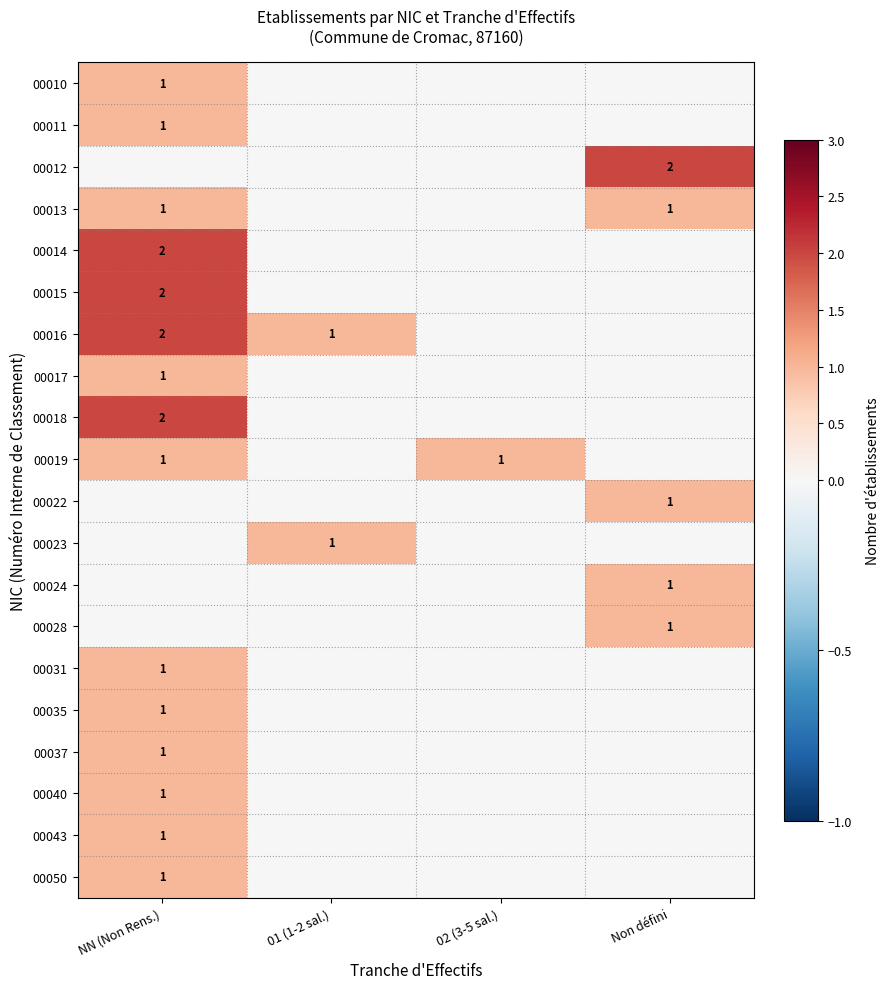

Which series changed the most between NN (Non Rens.) and 02 (3-5 sal.)?

00014